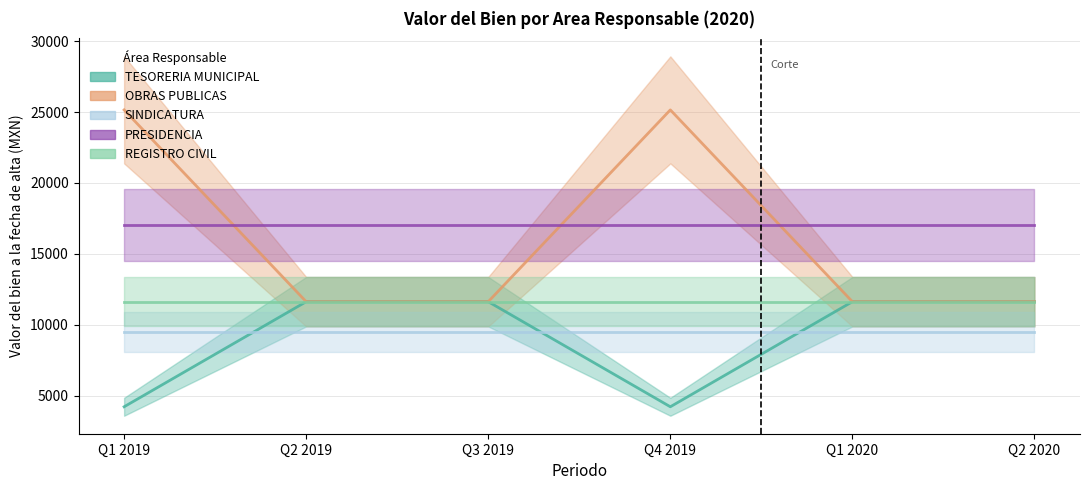

Reading left to right, what are all the values shown in this chart?

TESORERIA MUNICIPAL: 01/01/2020=4222.4	01/04/2020=11630.4	01/07/2020=11630.4	01/10/2020=4222.4	01/01/2020=11630.4	01/04/2020=11630.4
OBRAS PUBLICAS: 01/01/2020=25152.9	01/04/2020=11630.4	01/07/2020=11630.4	01/10/2020=25152.9	01/01/2020=11630.4	01/04/2020=11630.4
SINDICATURA: 01/01/2020=9500.0	01/04/2020=9500.0	01/07/2020=9500.0	01/10/2020=9500.0	01/01/2020=9500.0	01/04/2020=9500.0
PRESIDENCIA: 01/01/2020=17052.0	01/04/2020=17052.0	01/07/2020=17052.0	01/10/2020=17052.0	01/01/2020=17052.0	01/04/2020=17052.0
REGISTRO CIVIL: 01/01/2020=11630.4	01/04/2020=11630.4	01/07/2020=11630.4	01/10/2020=11630.4	01/01/2020=11630.4	01/04/2020=11630.4